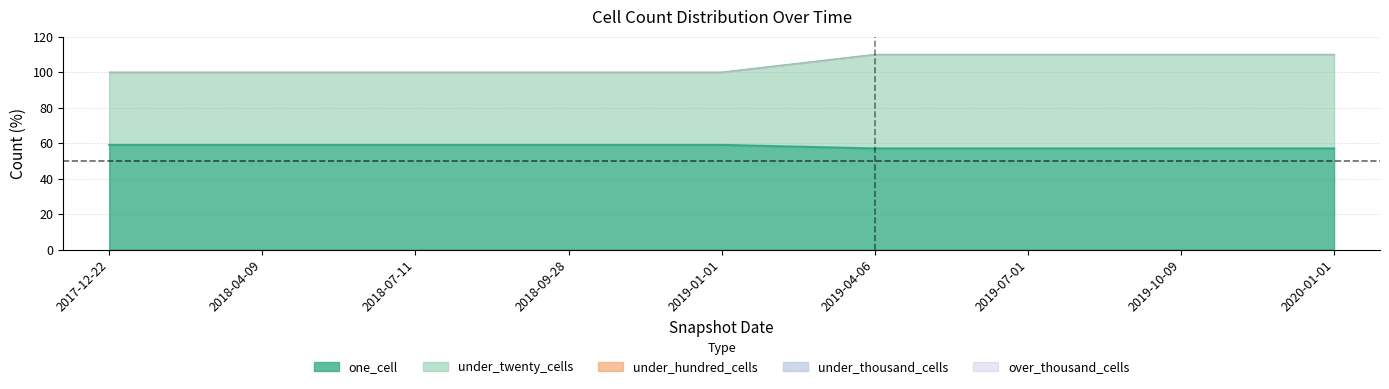

Which label corresponds to the largest value in the chart?

2017-12-22